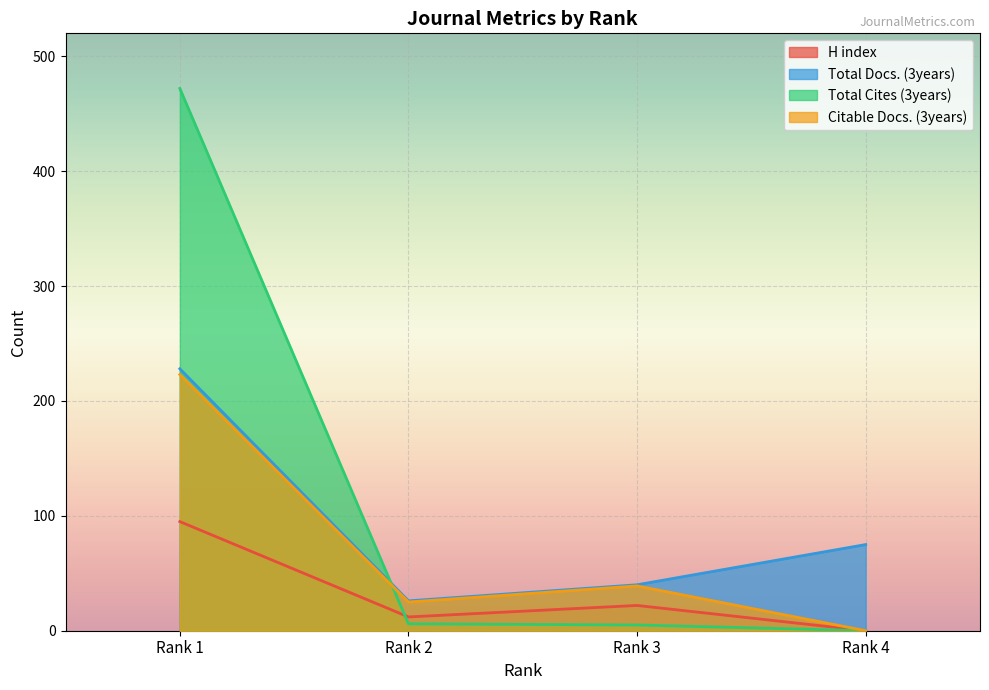

How many data points does each series have?

4